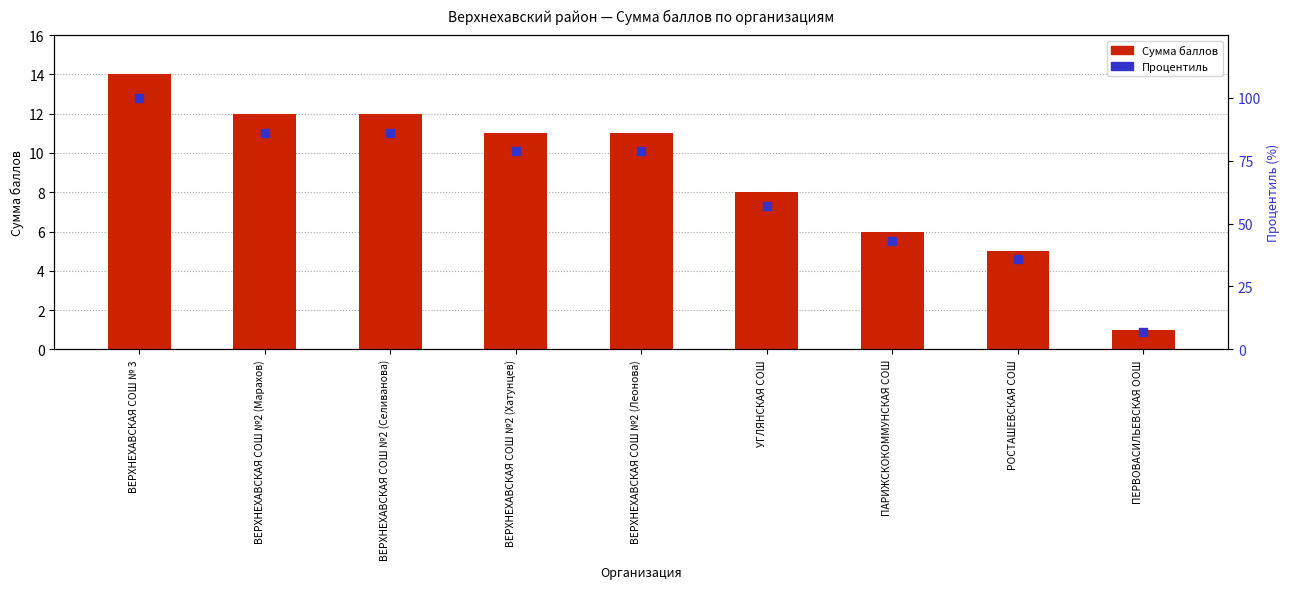

At how many categories does at least one series exceed 20?

8